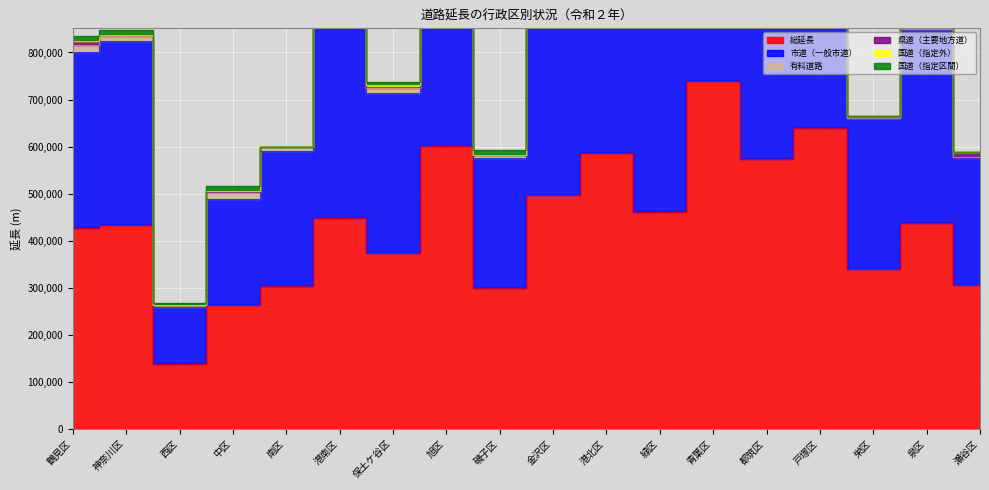

Reading right to left, transcribe all the data shown in this chart.

総延長: 305214.7	437393.0	340567.8	639730.2	573750.2	740303.5	460990.5	585542.2	496260.6	300075.5	601316.1	373874.2	447664.6	302949.0	263675.1	137087.6	433577.2	426068.0
市道（一般市道）: 270565.6	411920.8	320340.2	590245.4	533602.2	697582.1	428406.4	537924.3	457427.7	274860.6	555242.3	339178.7	422014.5	288401.8	224816.2	122206.7	391217.5	374221.6
有料道路: 1428.0	0.0	0.0	4075.0	10883.0	7082.0	6265.0	6093.0	13448.0	6453.0	0.0	10786.0	6150.0	7005.0	15538.0	3616.0	9528.0	15865.0
県道（主要地方道）: 10418.7	7350.1	4504.2	7688.2	3613.3	8368.4	9737.8	10294.1	2489.5	0.0	0.0	3036.3	0.0	0.0	0.0	0.0	2417.6	8175.9
国道（指定外）: 0.0	0.0	0.0	8984.0	0.0	0.0	0.0	0.0	0.0	0.0	0.0	4293.0	0.0	0.0	1425.0	774.0	0.0	0.0
国道（指定区間）: 780.0	0.0	0.0	7509.0	194.0	6753.0	4056.0	0.0	13959.0	11157.0	15209.0	7130.0	0.0	1498.0	9861.0	3689.0	11993.0	10463.0